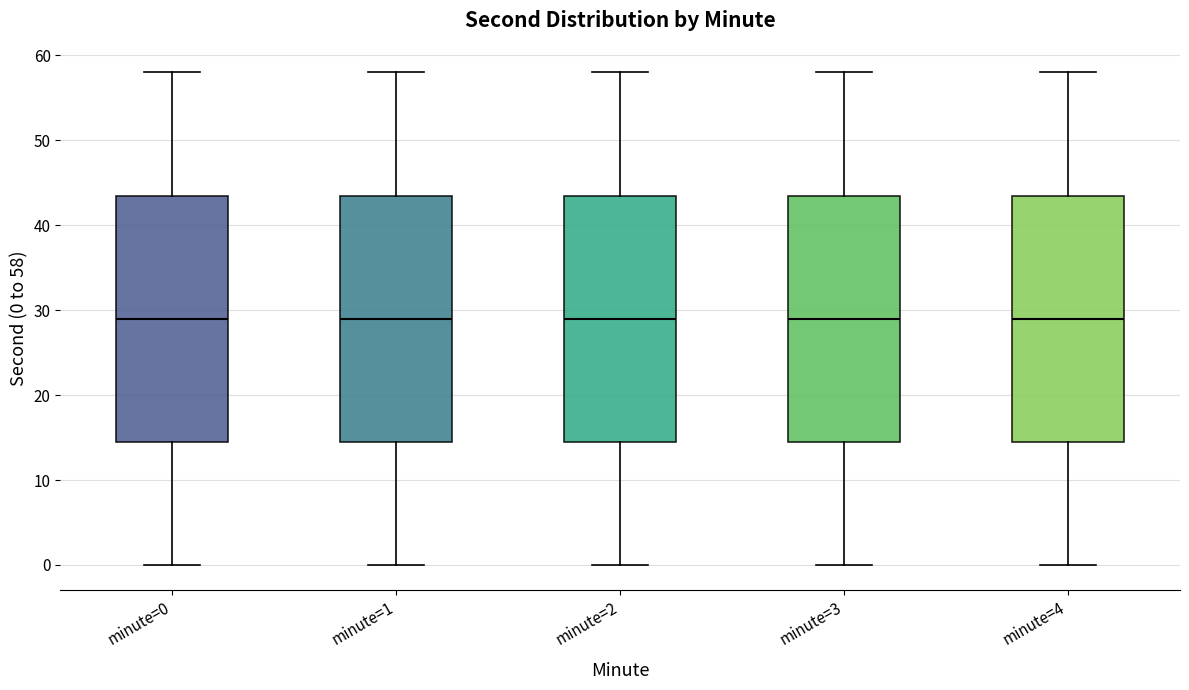

Reading left to right, read every box against the y-axis: the position of its median line, the range the box covers, and the ends of its whiskers. The values are not printed on the chart, so give them approximately, as read against the axis.

minute=0: median 29, box 15 to 44, whiskers 0 to 58
minute=1: median 29, box 15 to 44, whiskers 0 to 58
minute=2: median 29, box 15 to 44, whiskers 0 to 58
minute=3: median 29, box 15 to 44, whiskers 0 to 58
minute=4: median 29, box 15 to 44, whiskers 0 to 58